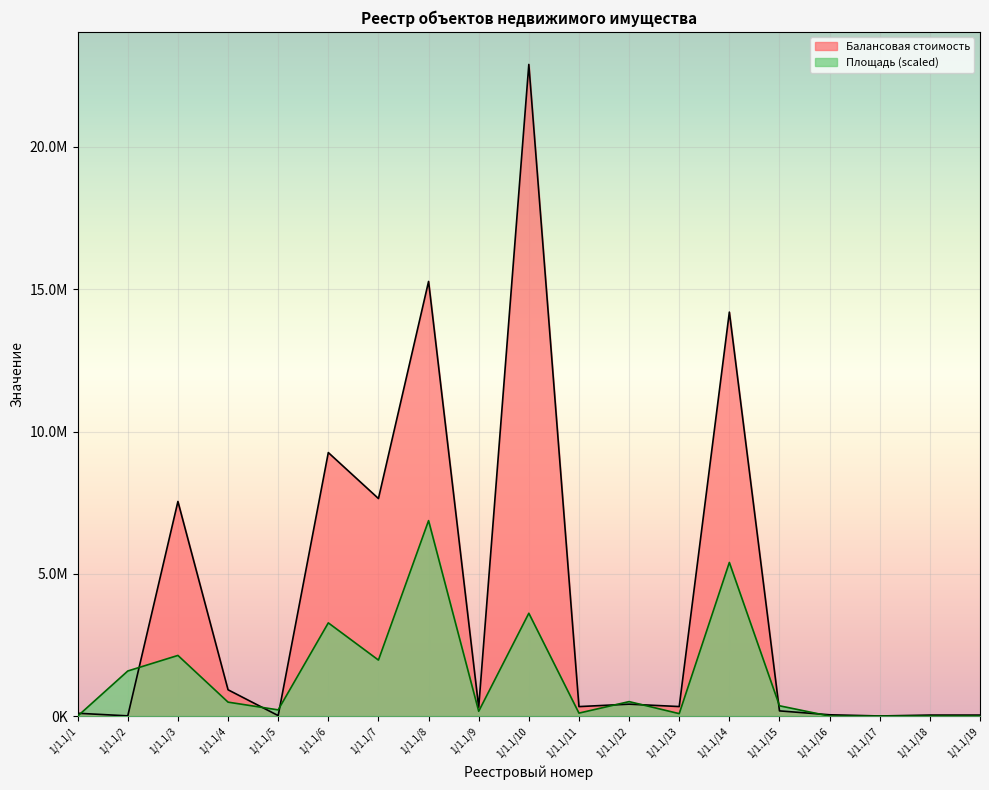

Does the chart display data point markers on the line(s)?

No